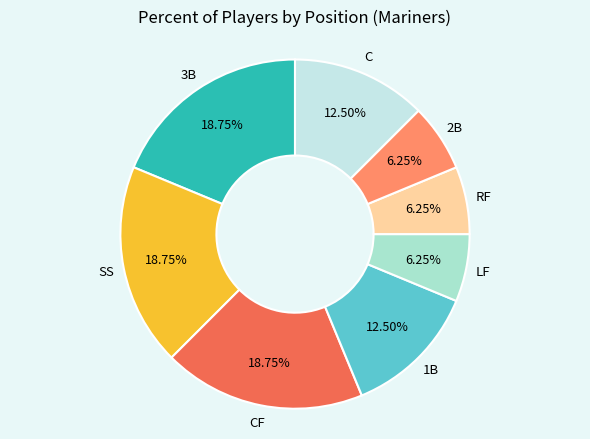

Is there a majority slice in this chart?

No